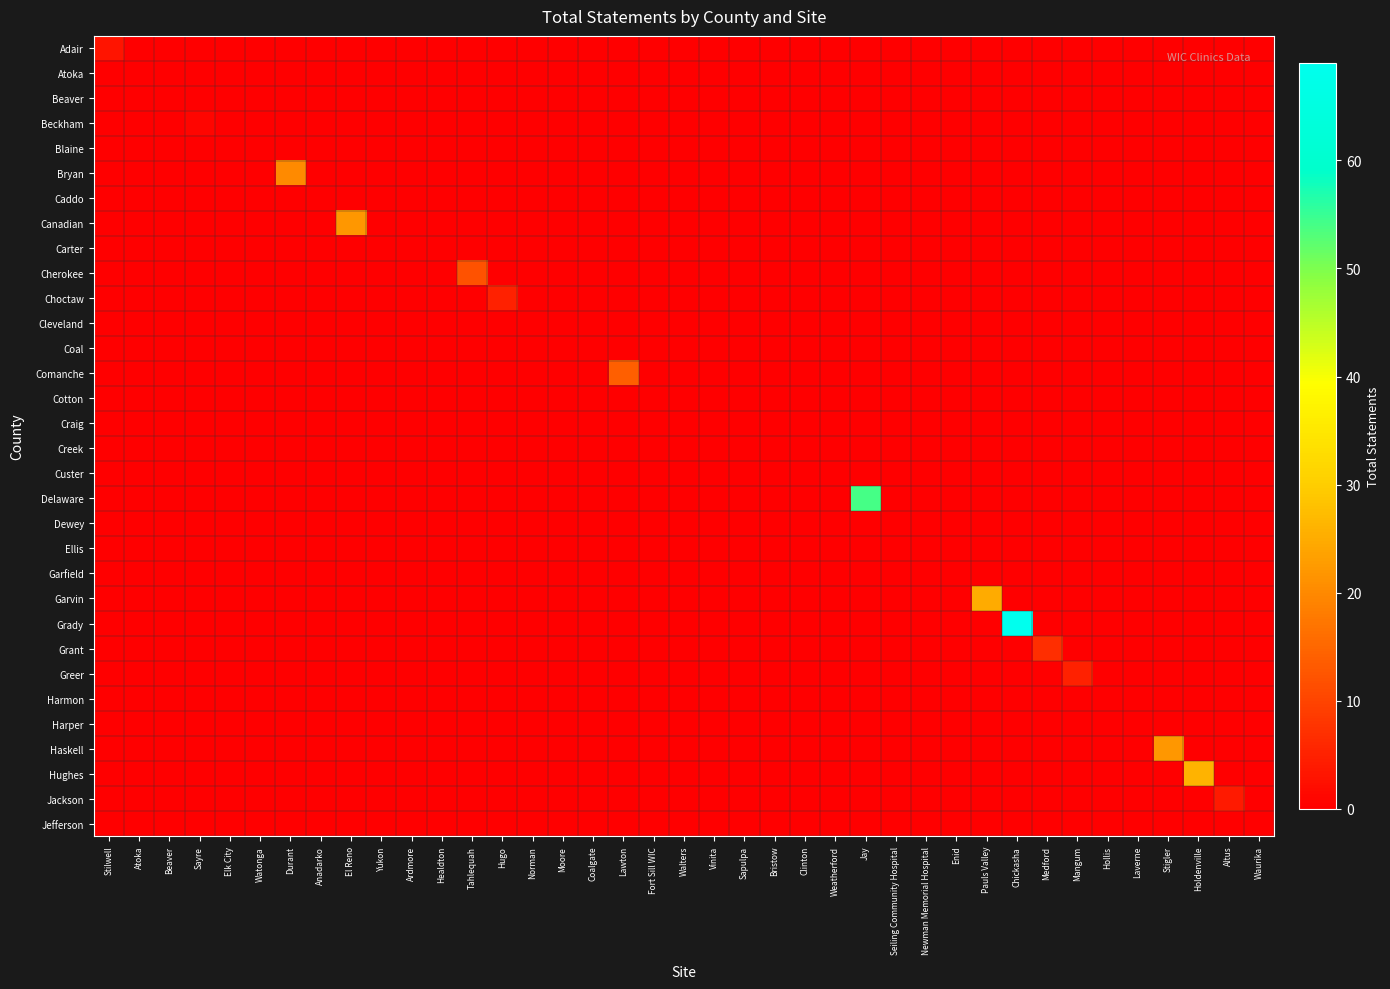

What is the spread (max minus min) of values at Lawton?

14